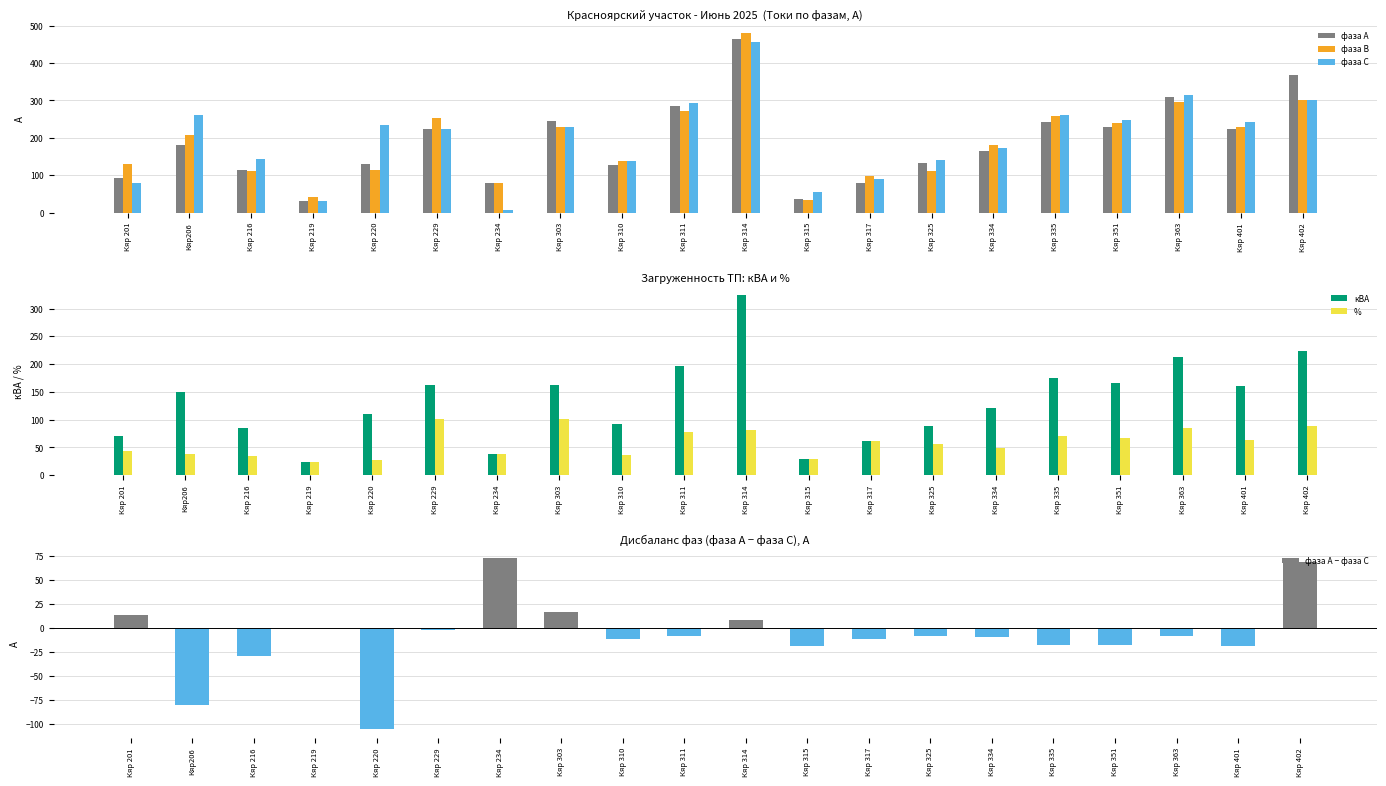

How many series are shown in this chart?

6